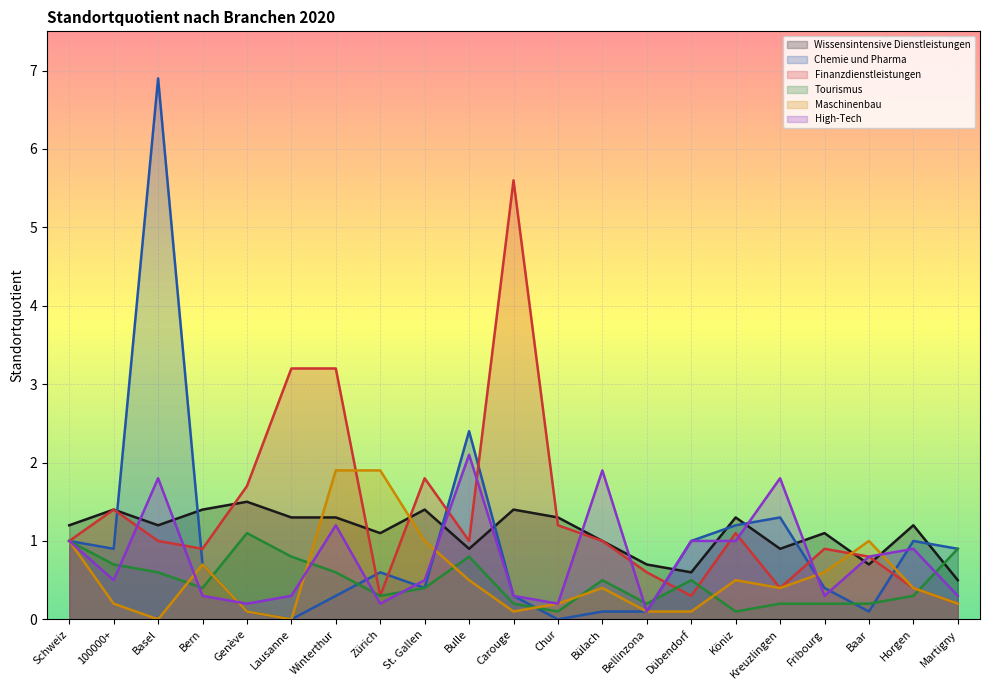

How many lines are shown in the chart?

6